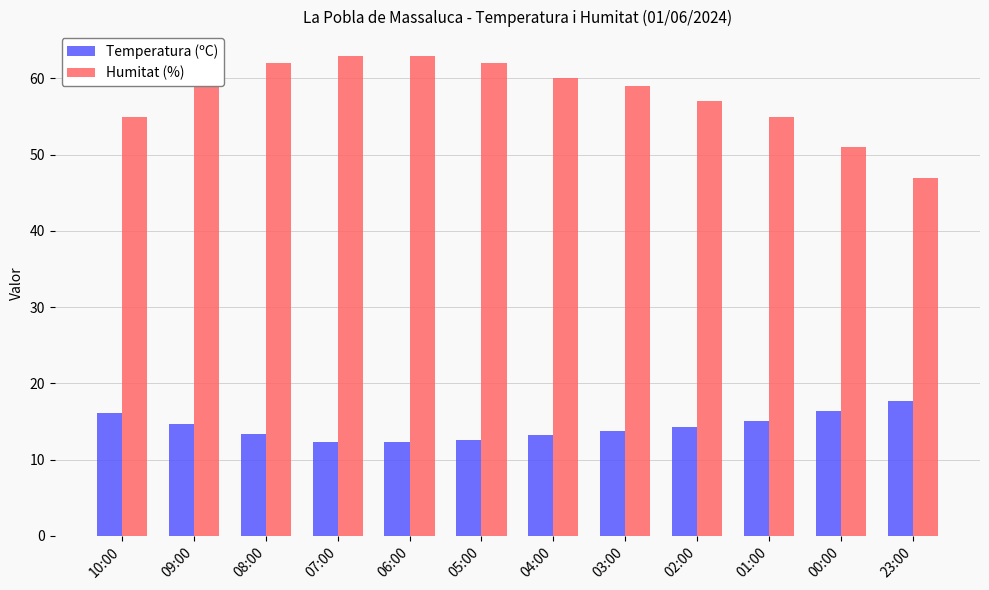

What is the smallest value displayed?

12.3